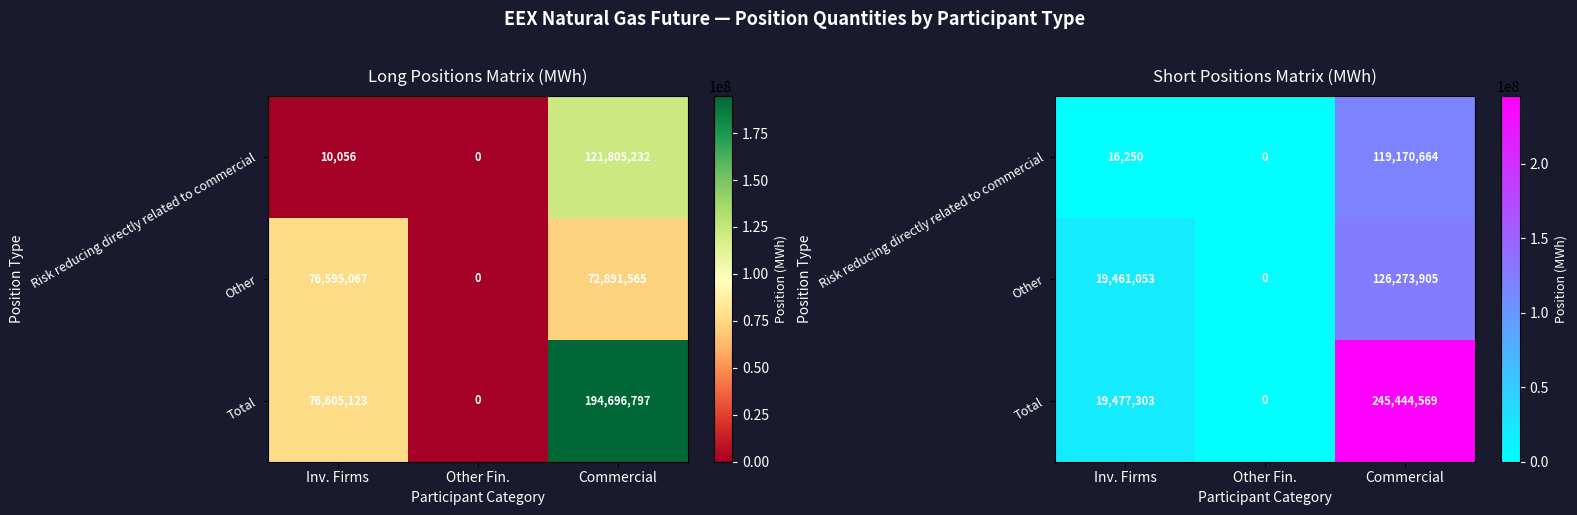

What is the difference between the maximum and second lowest values in the Other series?

106812852